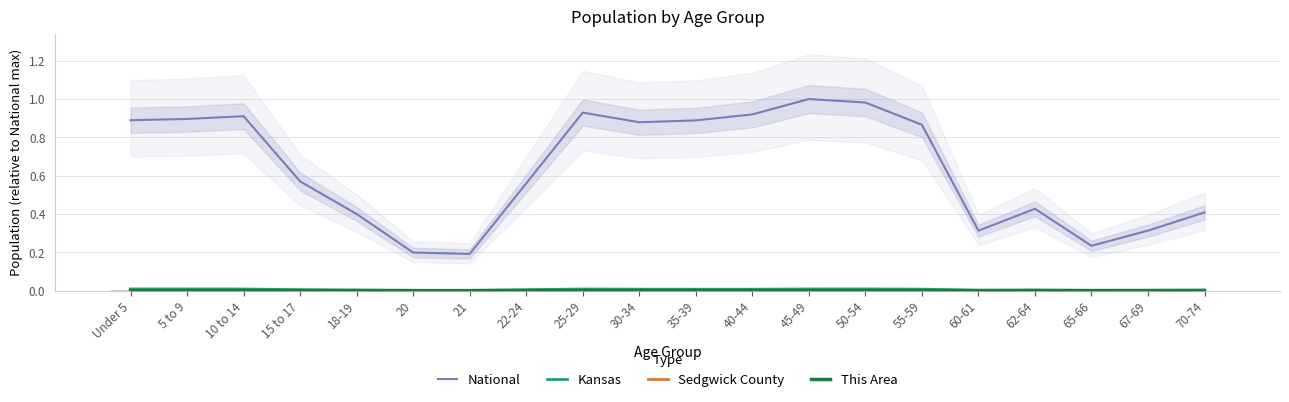

Is it true that This Area equals 0.0 at 22-24?

False